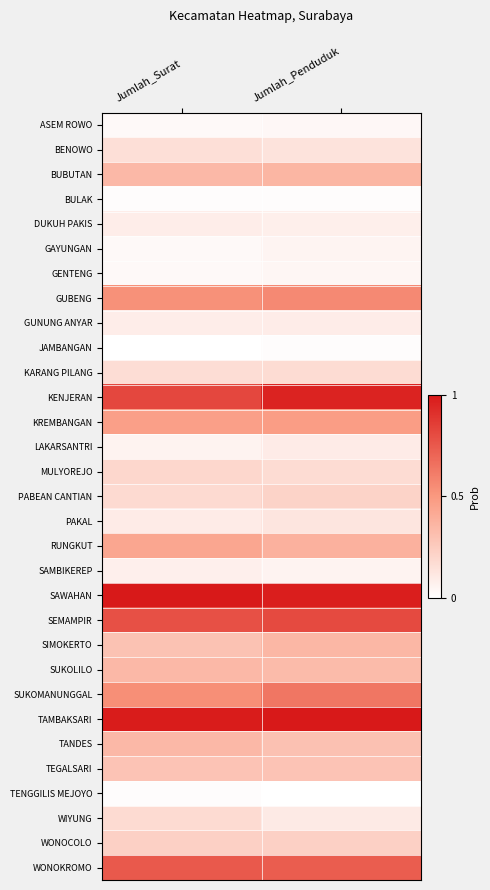

Rank the series by their maximum value, from highest to lowest.

SAWAHAN, TAMBAKSARI, KENJERAN, SEMAMPIR, WONOKROMO, SUKOMANUNGGAL, GUBENG, KREMBANGAN, RUNGKUT, BUBUTAN, SIMOKERTO, SUKOLILO, TANDES, TEGALSARI, WONOCOLO, PABEAN CANTIAN, MULYOREJO, WIYUNG, KARANG PILANG, BENOWO, PAKAL, LAKARSANTRI, GUNUNG ANYAR, DUKUH PAKIS, SAMBIKEREP, GAYUNGAN, GENTENG, ASEM ROWO, BULAK, TENGGILIS MEJOYO, JAMBANGAN